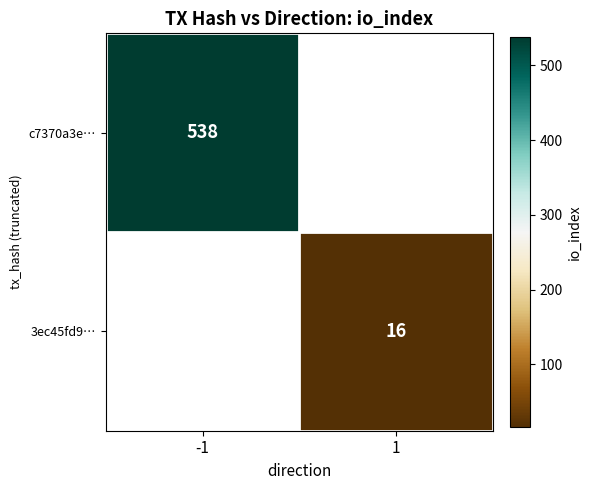

Between 1 and -1, which is larger?

-1